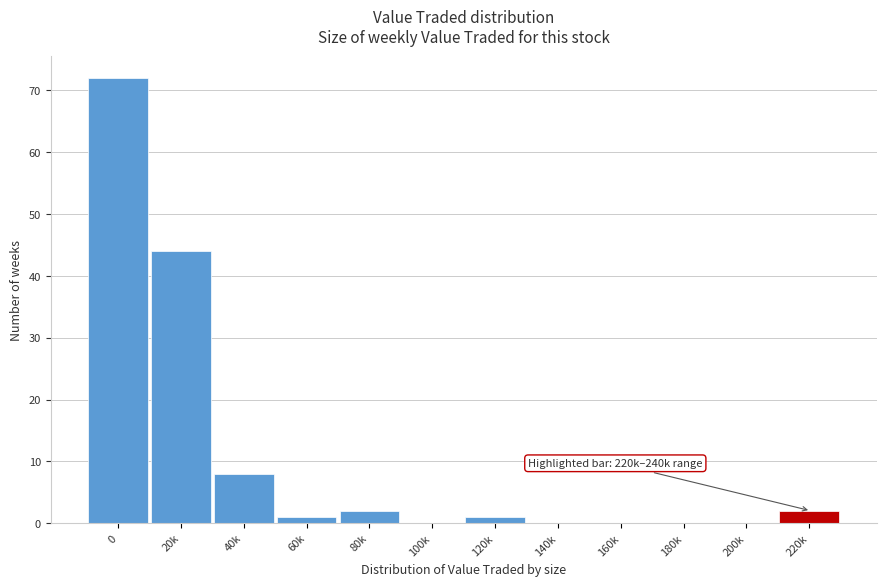

Reading right to left, transcribe all the data shown in this chart.

220k=2	200k=0	180k=0	160k=0	140k=0	120k=1	100k=0	80k=2	60k=1	40k=8	20k=44	0=72